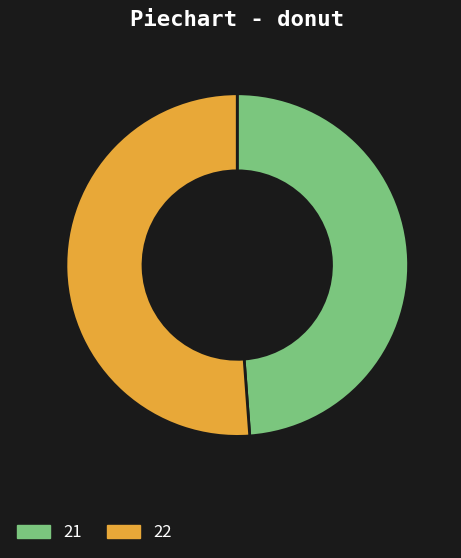

Which slice is the largest?

22